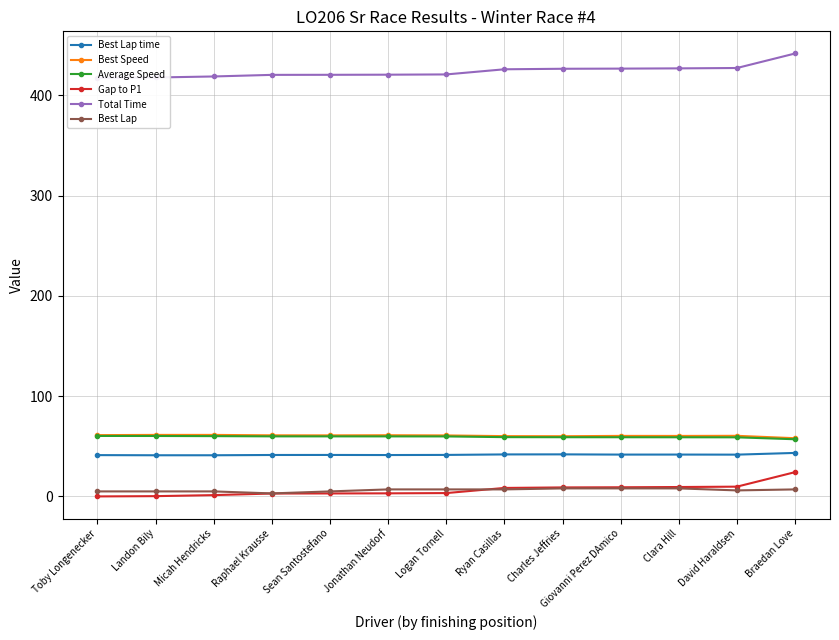

The Best Lap time series shows 41.7 at Giovanni Perez DAmico. True or false?

True